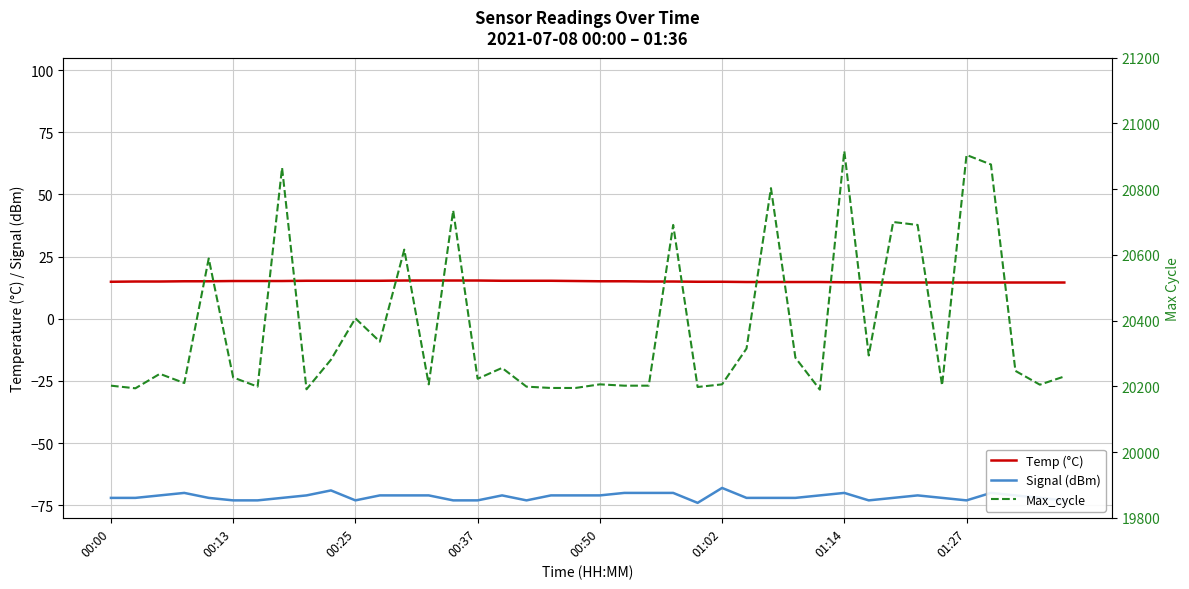

What is the value of the Max_cycle point at the 26th from the left?

20206.0